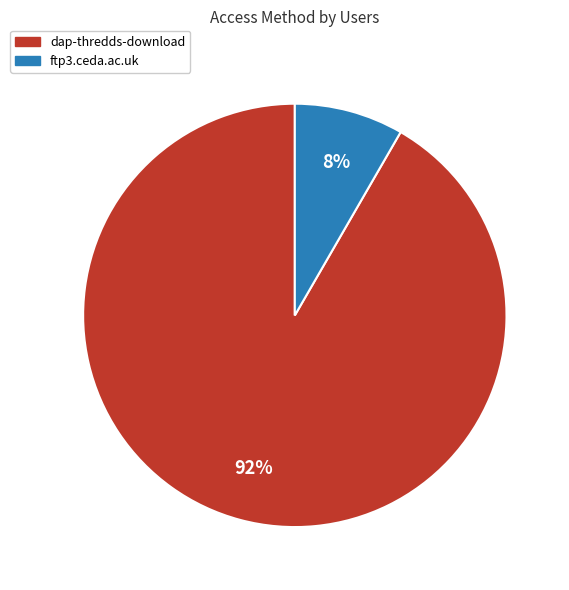

True or false: ftp3.ceda.ac.uk accounts for 8% of the total.

True